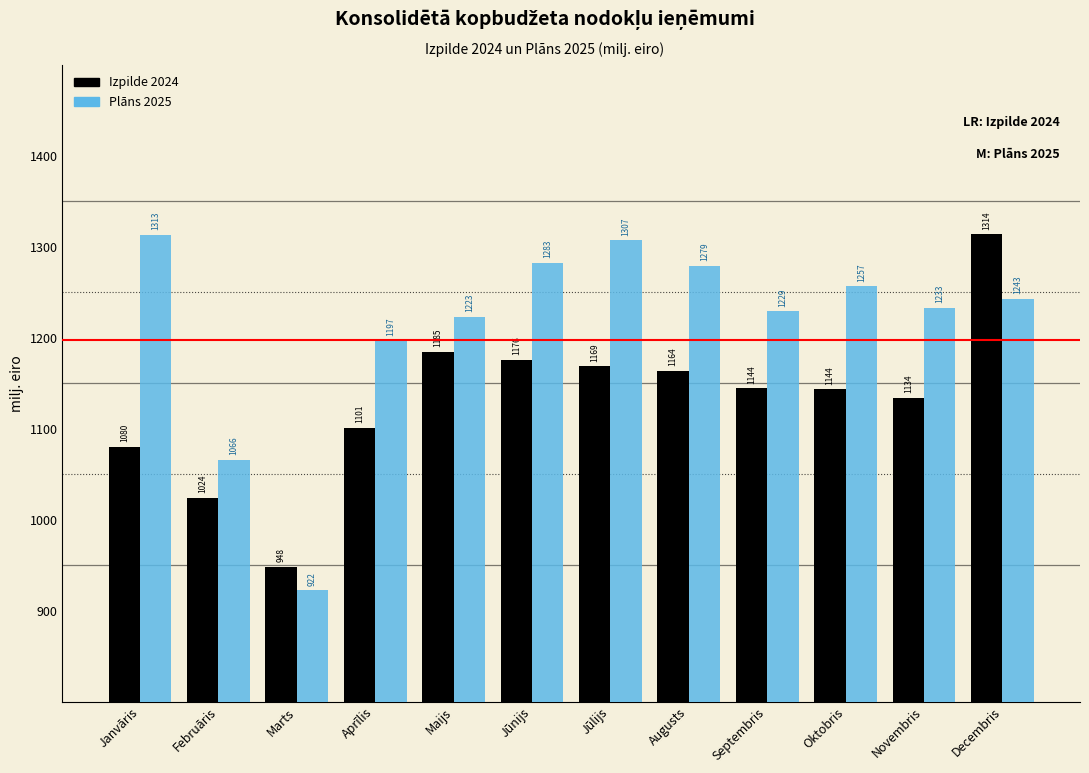

What is the minimum value for Plāns 2025?

922.4